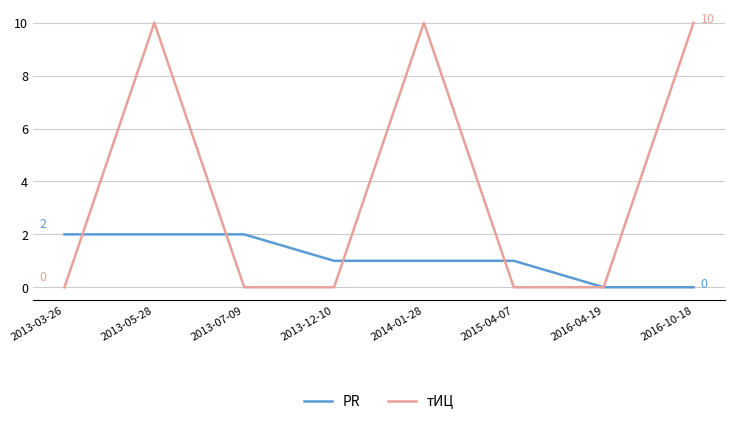

List the series in order of their peak value, highest first.

тИЦ, PR